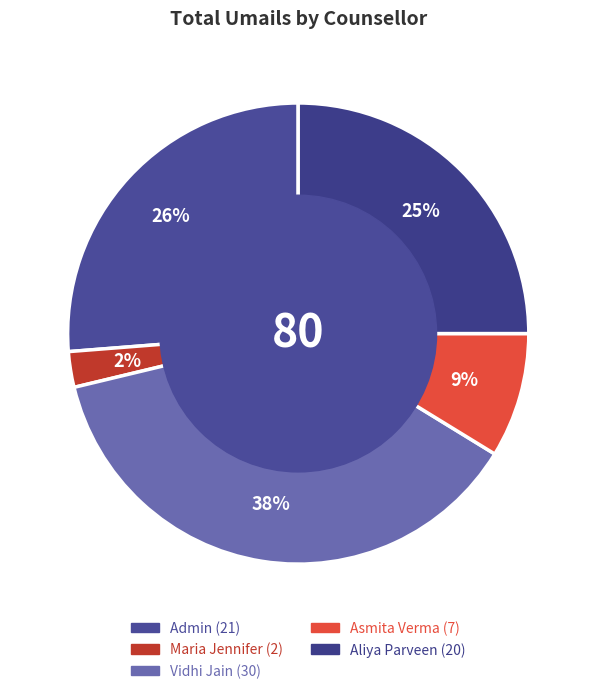

What percentage is the Vidhi Jain slice, to the nearest percent?

38%